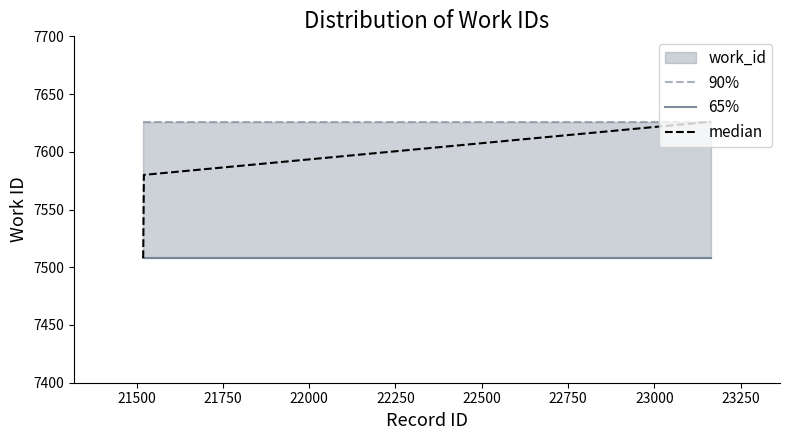

Which series has the widest spread of values?

median